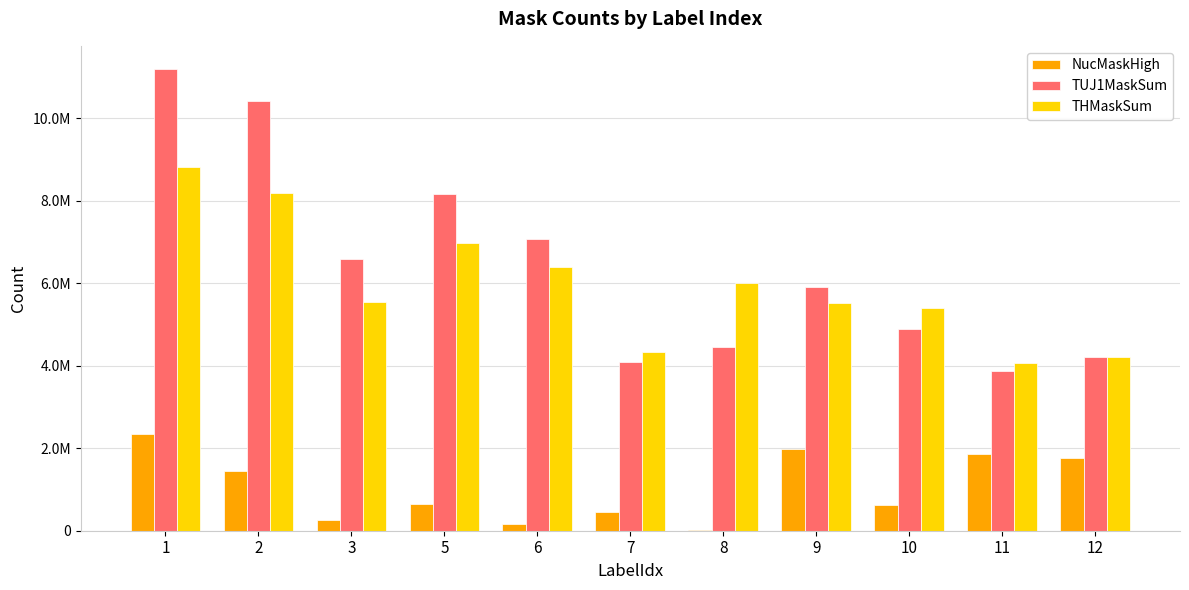

What are all the series names shown in the legend?

NucMaskHigh, TUJ1MaskSum, THMaskSum